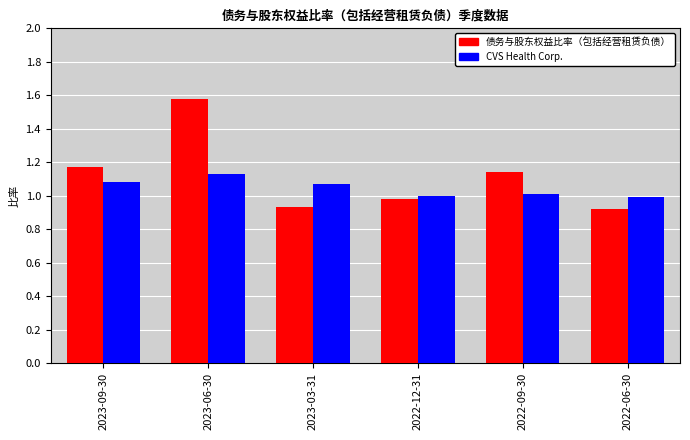

Rank the series by their maximum value, from highest to lowest.

债务与股东权益比率（包括经营租赁负债）, CVS Health Corp.